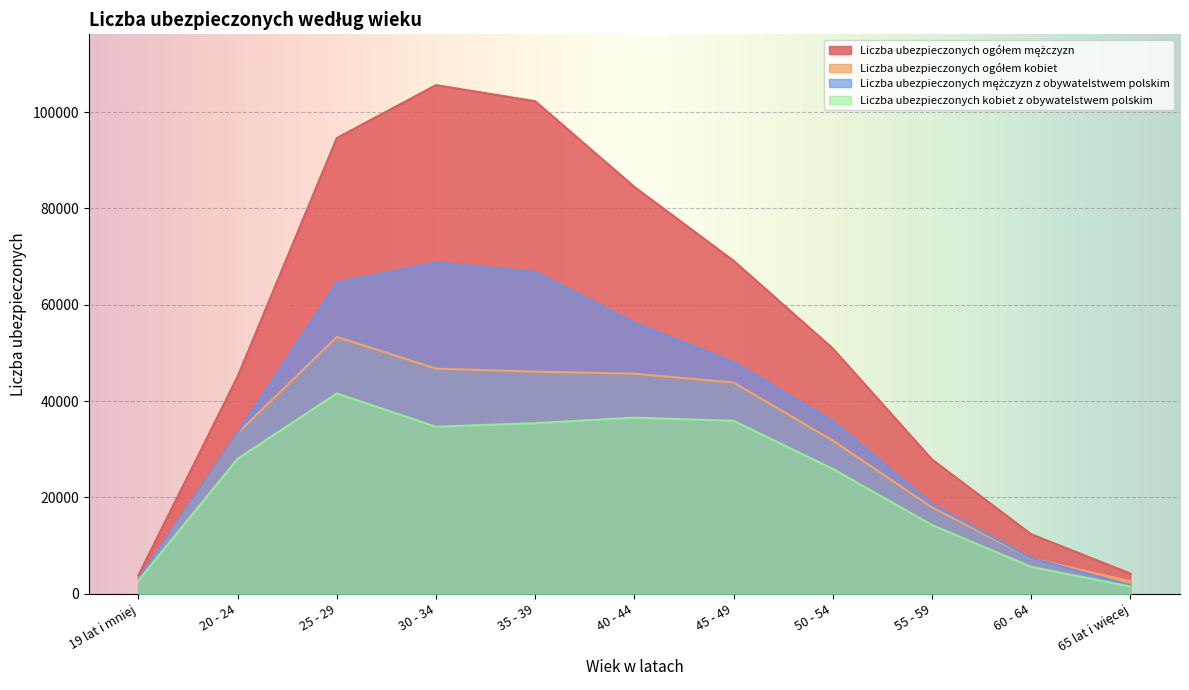

What is the sum of the Liczba ubezpieczonych ogółem mężczyzn values at 35 - 39 and 40 - 44?

186735